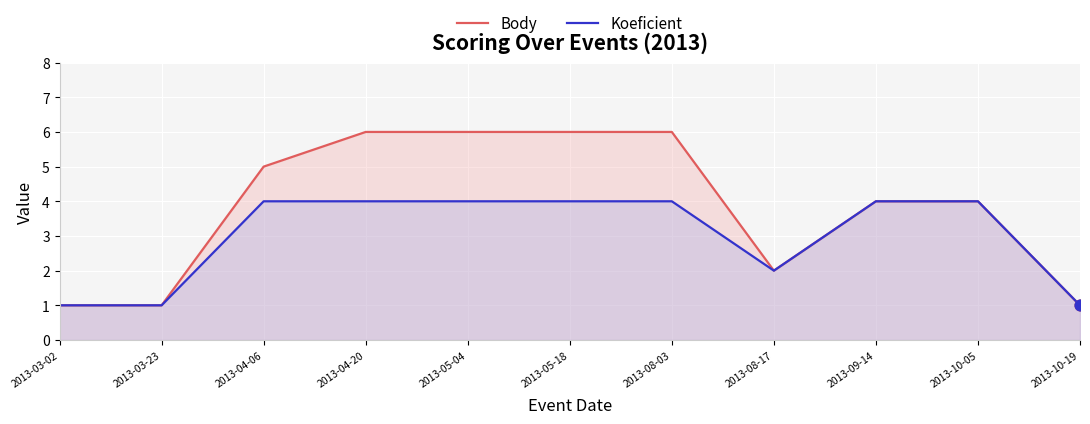

Which series reaches the minimum Y coordinate?

Body